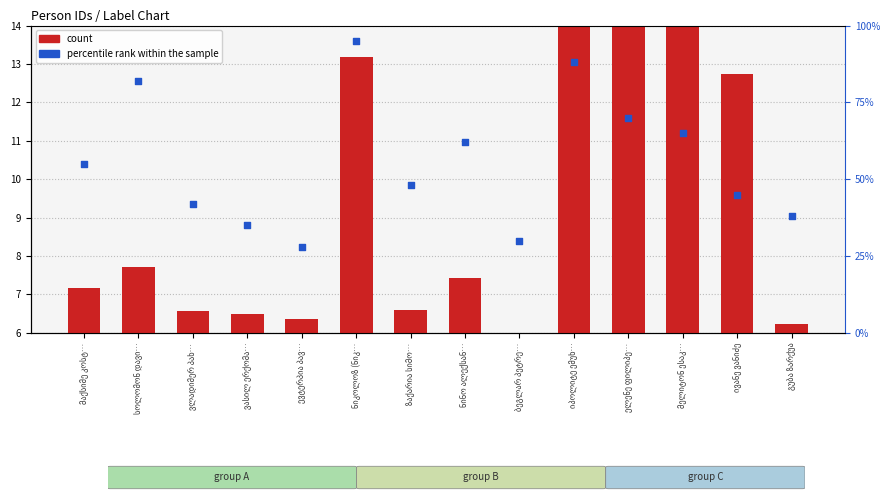

Is the value of count at ზაქარია სიმო… greater than the value of percentile rank within the sample at სოლომონ დავი…?

No